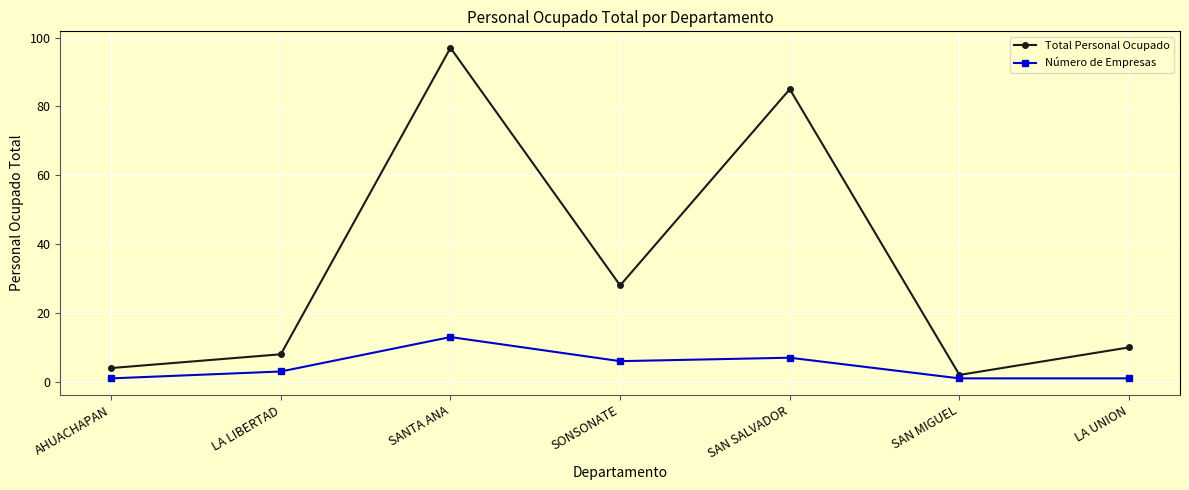

How many lines are shown in the chart?

2